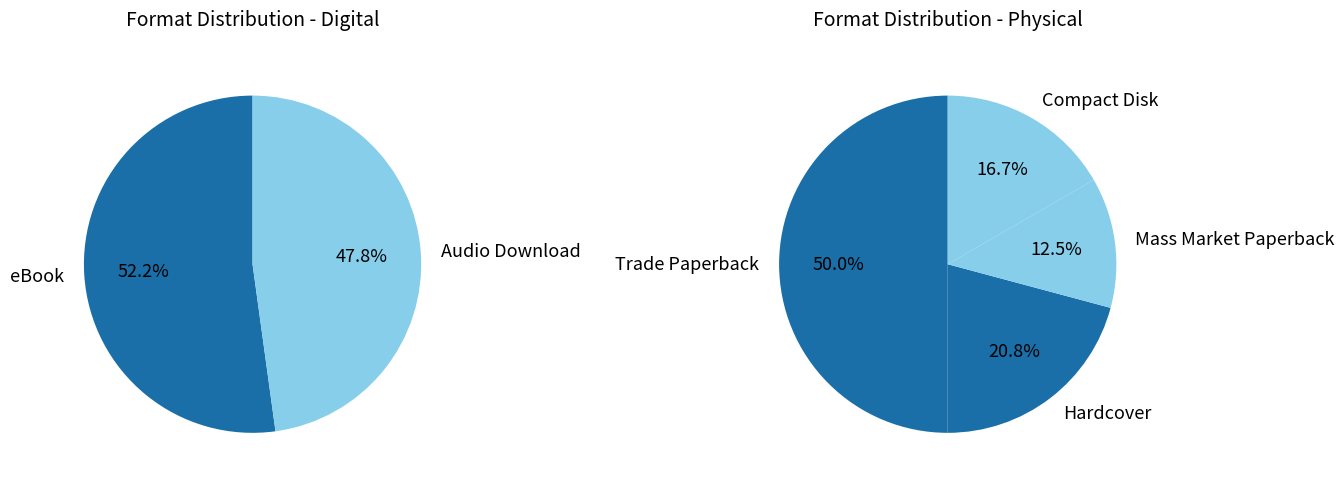

Which has a higher value, Hardcover or Audio Download?

Audio Download